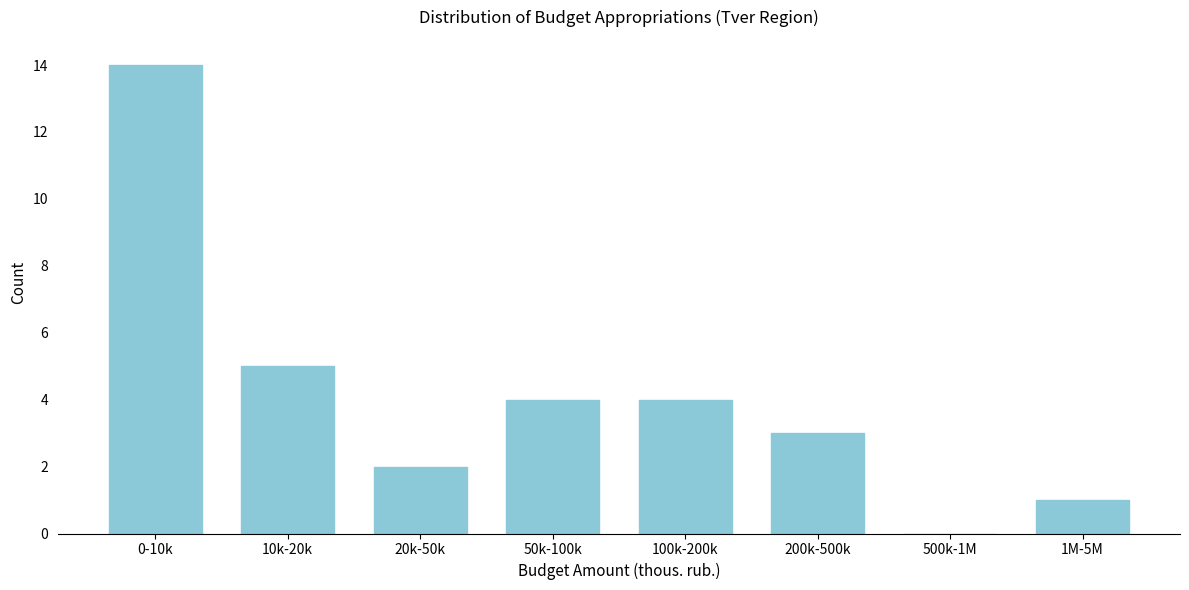

Reading left to right, transcribe all the data shown in this chart.

0-10k=14	10k-20k=5	20k-50k=2	50k-100k=4	100k-200k=4	200k-500k=3	500k-1M=0	1M-5M=1